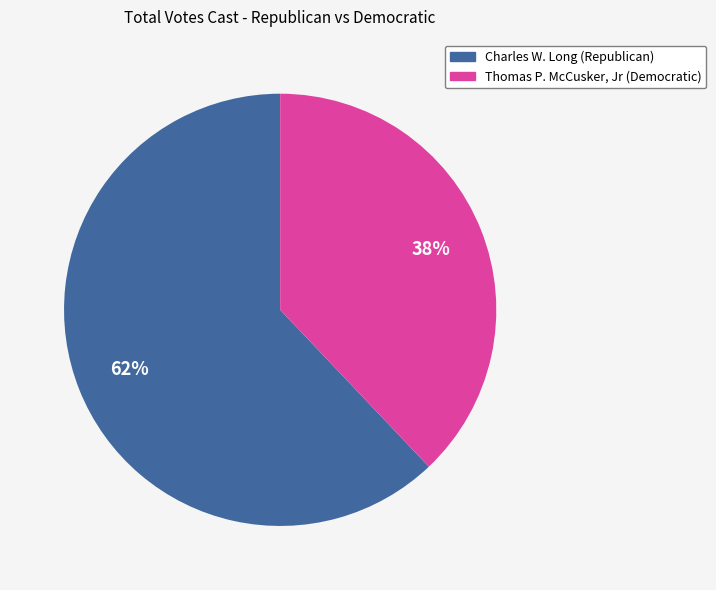

To the nearest percent, what is the average slice percentage?

50%